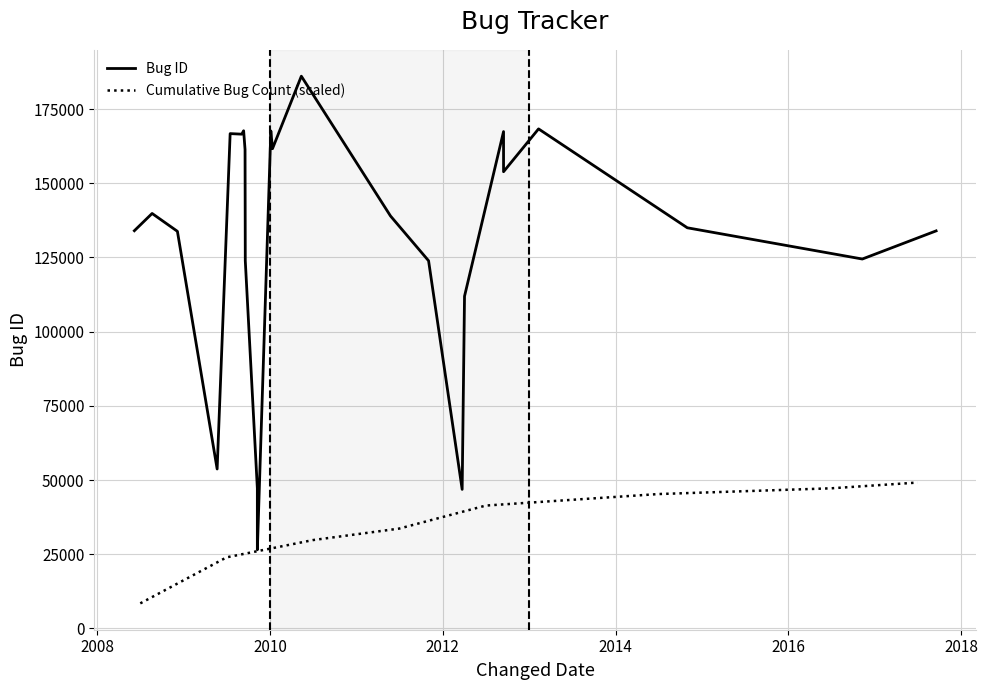

Does the chart display data point markers on the line(s)?

No